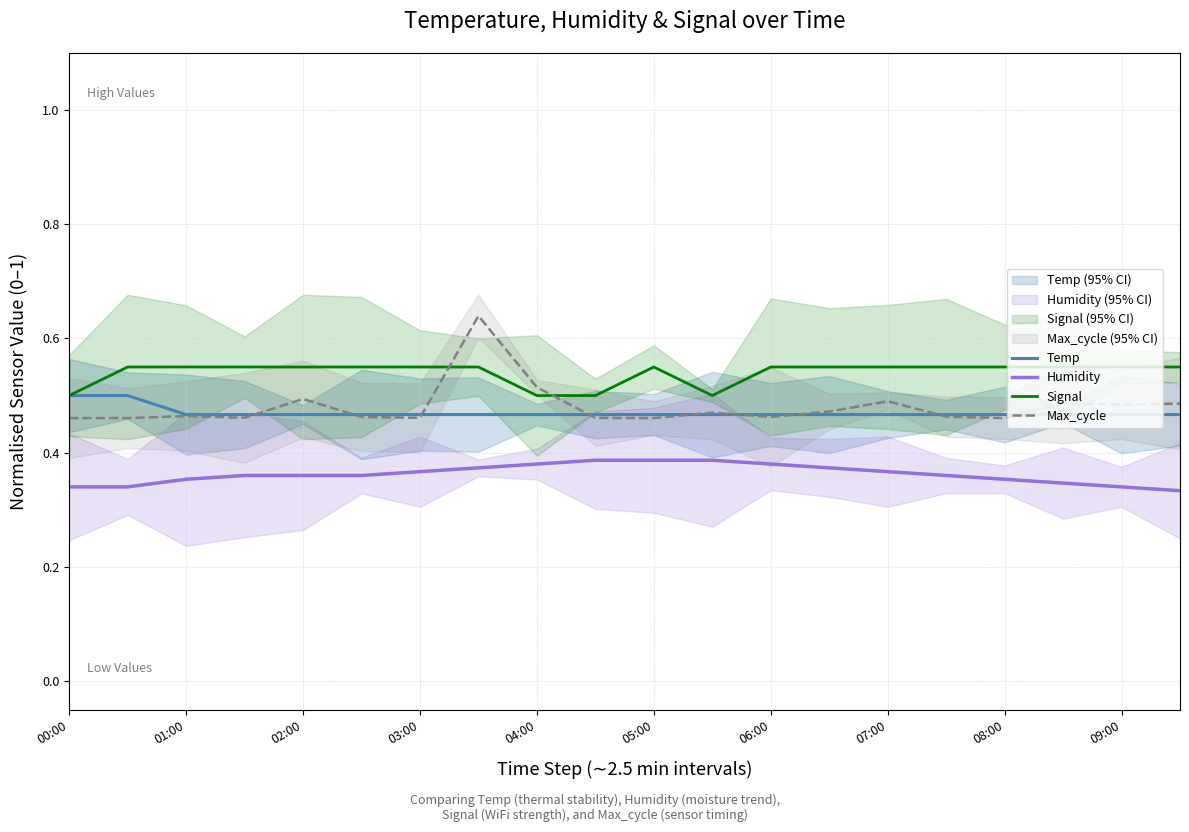

The value of Temp at 02:00 is 0.7. True or false?

False